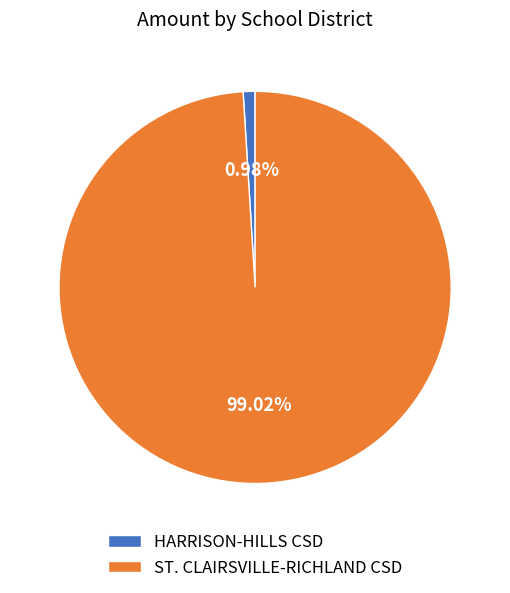

To the nearest percent, what is the combined percentage of ST. CLAIRSVILLE-RICHLAND CSD and HARRISON-HILLS CSD?

100%